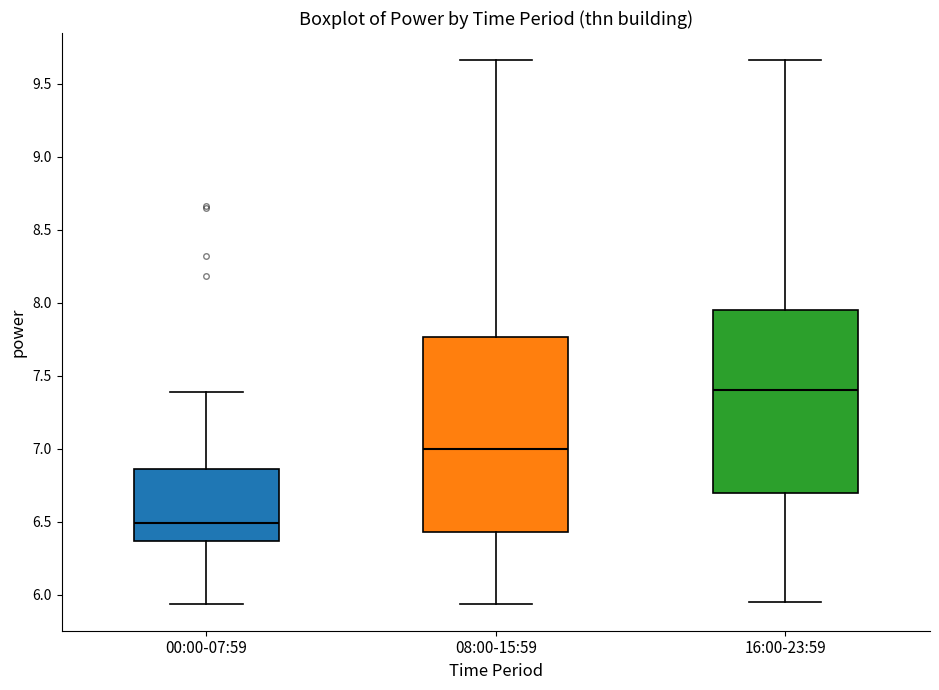

Which box has the highest median line?

16:00-23:59